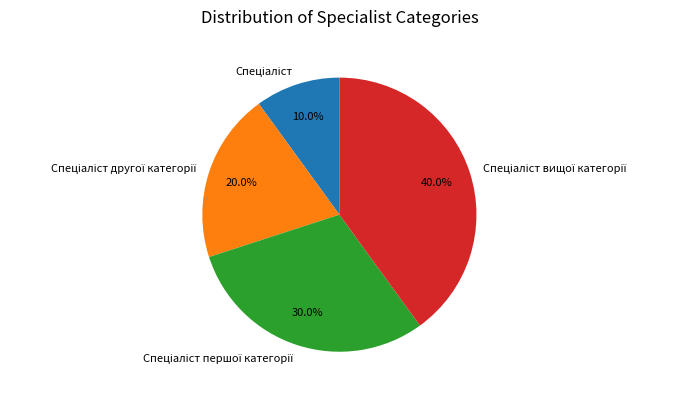

Does any single category account for the majority?

No